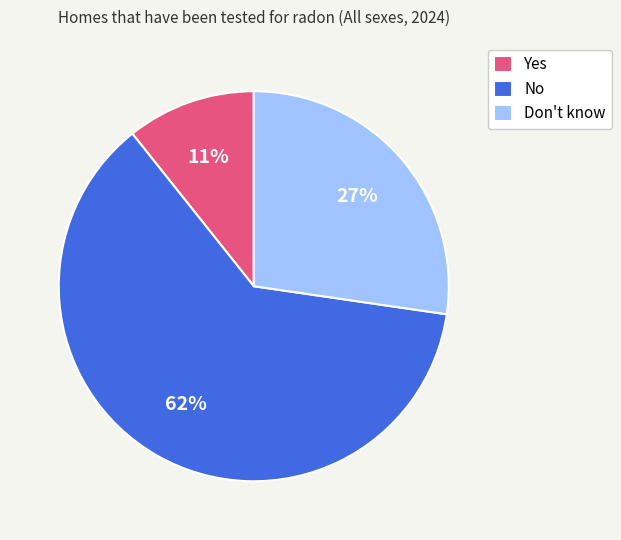

To the nearest percent, what portion does No represent?

62%